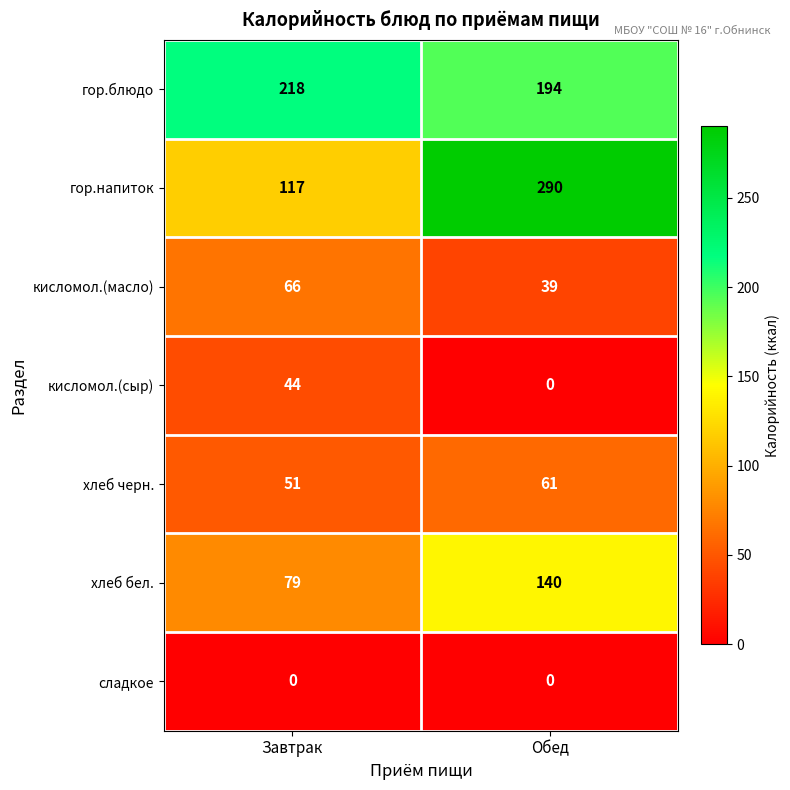

What is the approximate value of кисломол.(сыр) at Завтрак?

44